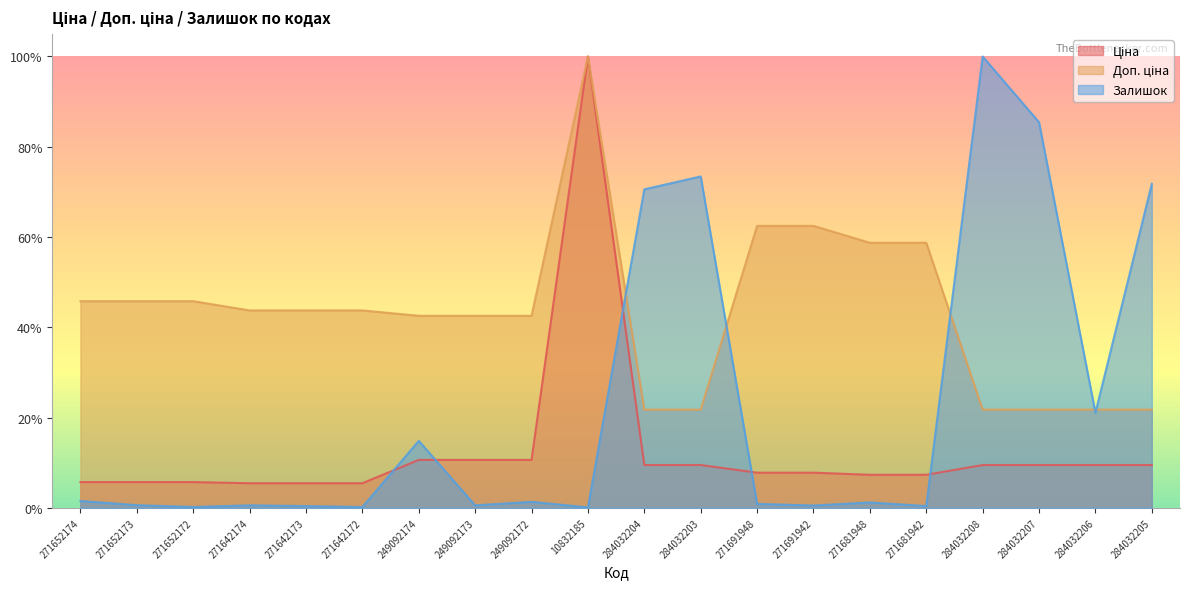

The value of Залишок at 271691948 is 0.0. True or false?

True